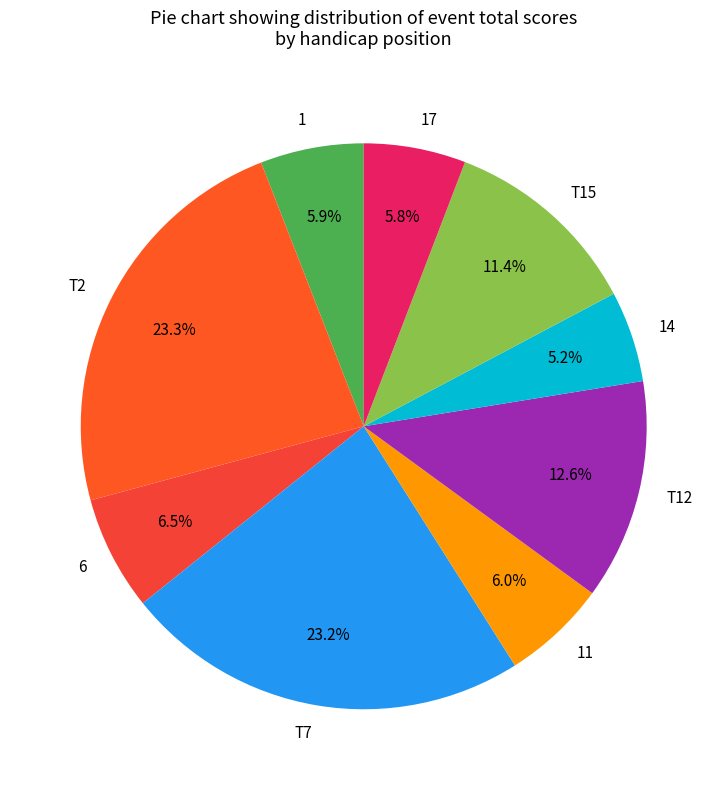

What percentage do T2 and T15 together represent?

34.7%